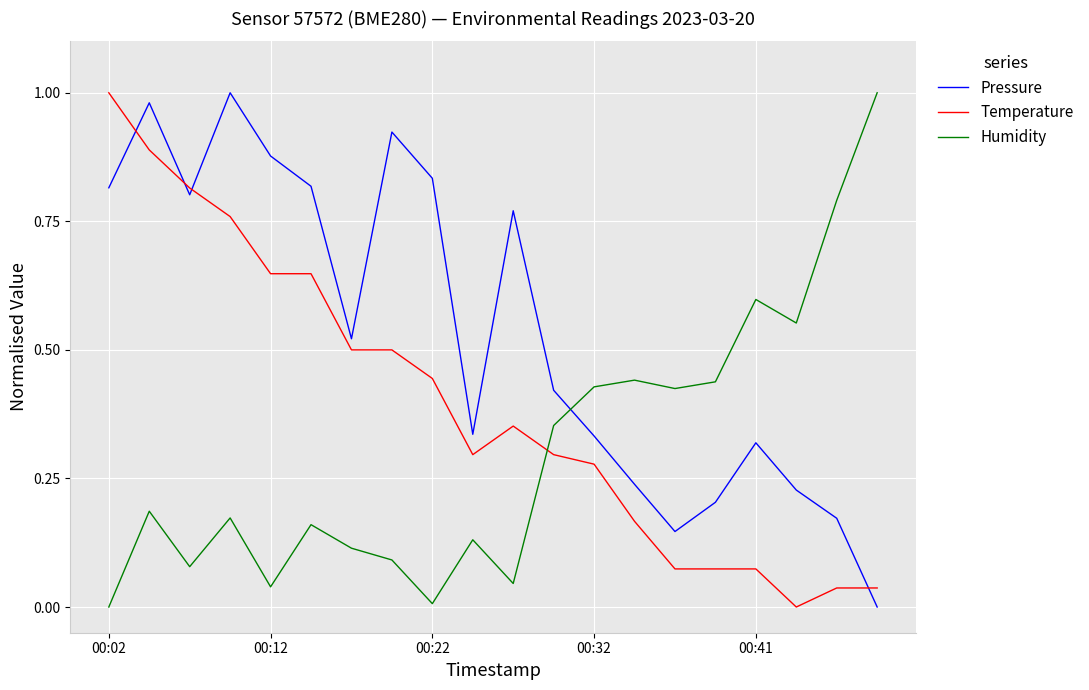

Which series has the largest total across all categories?

Pressure